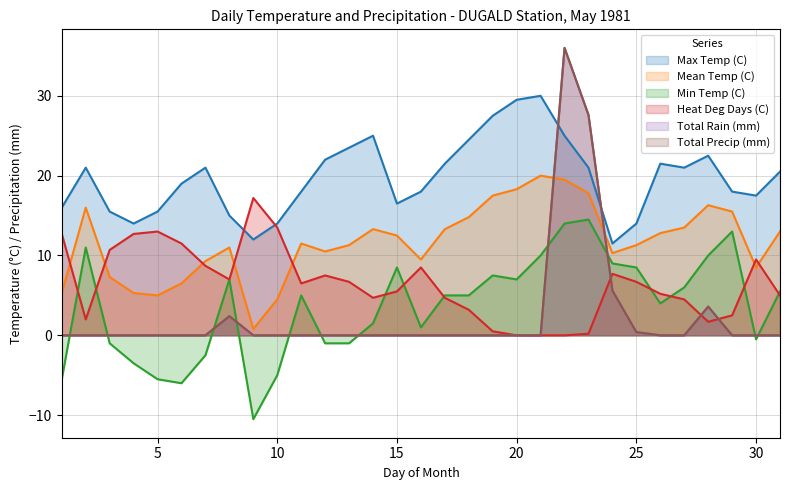

Between 11 and 21, which is larger?

21